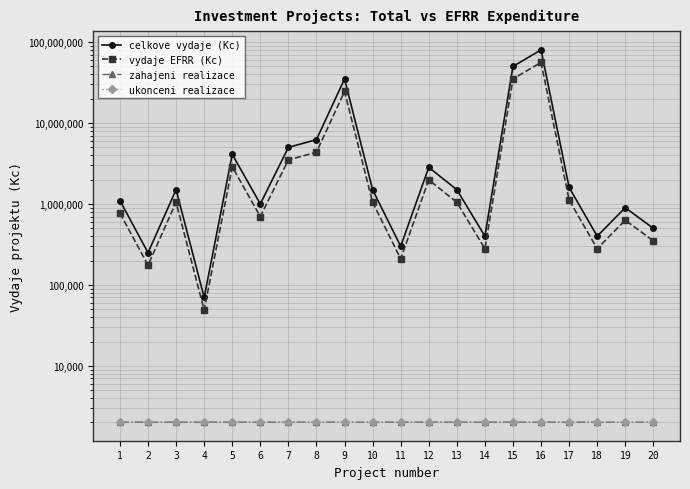

True or false: celkove vydaje (Kc) and ukonceni realizace intersect in this chart.

False